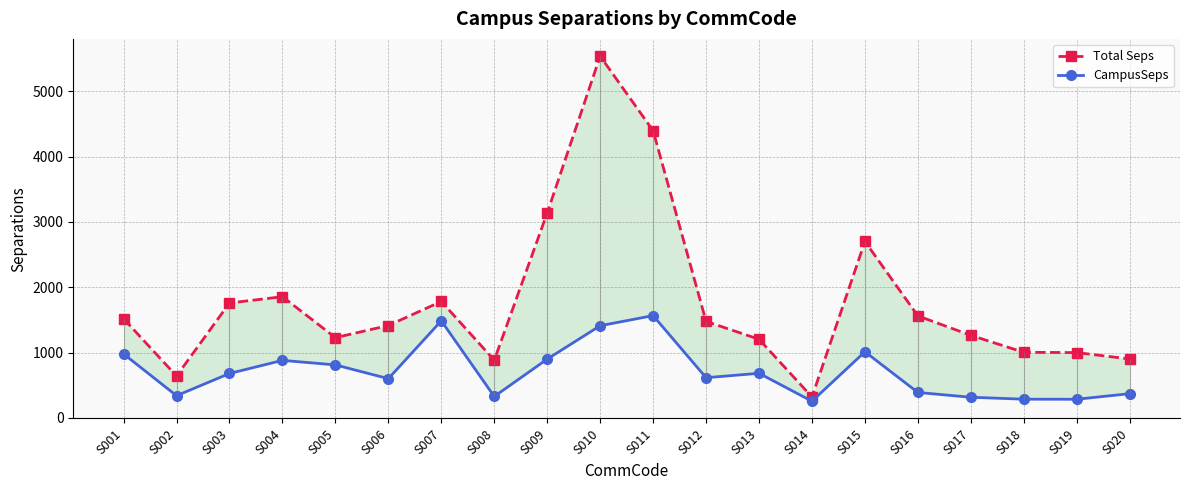

How many interior local valleys does the CampusSeps series have?

6